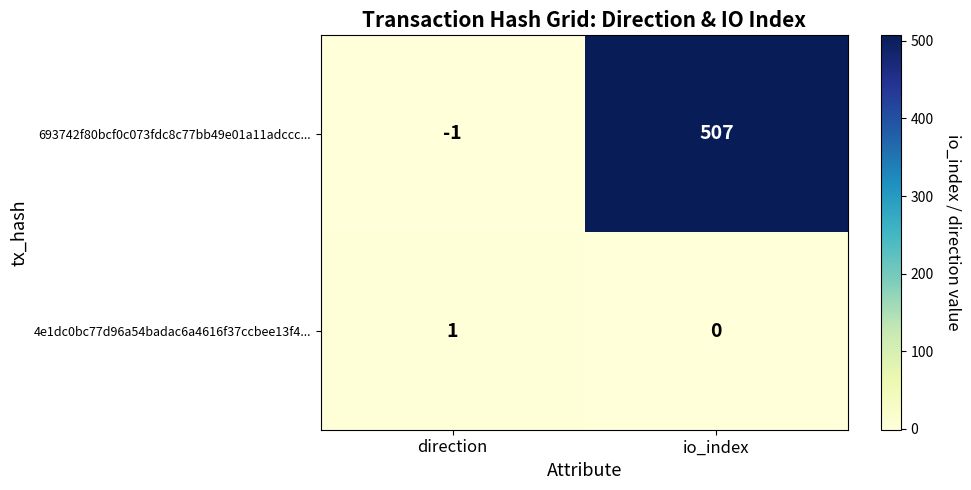

The value of 4e1dc0bc77d96a54badac6a4616f37ccbee13f4... at direction is 1. True or false?

True